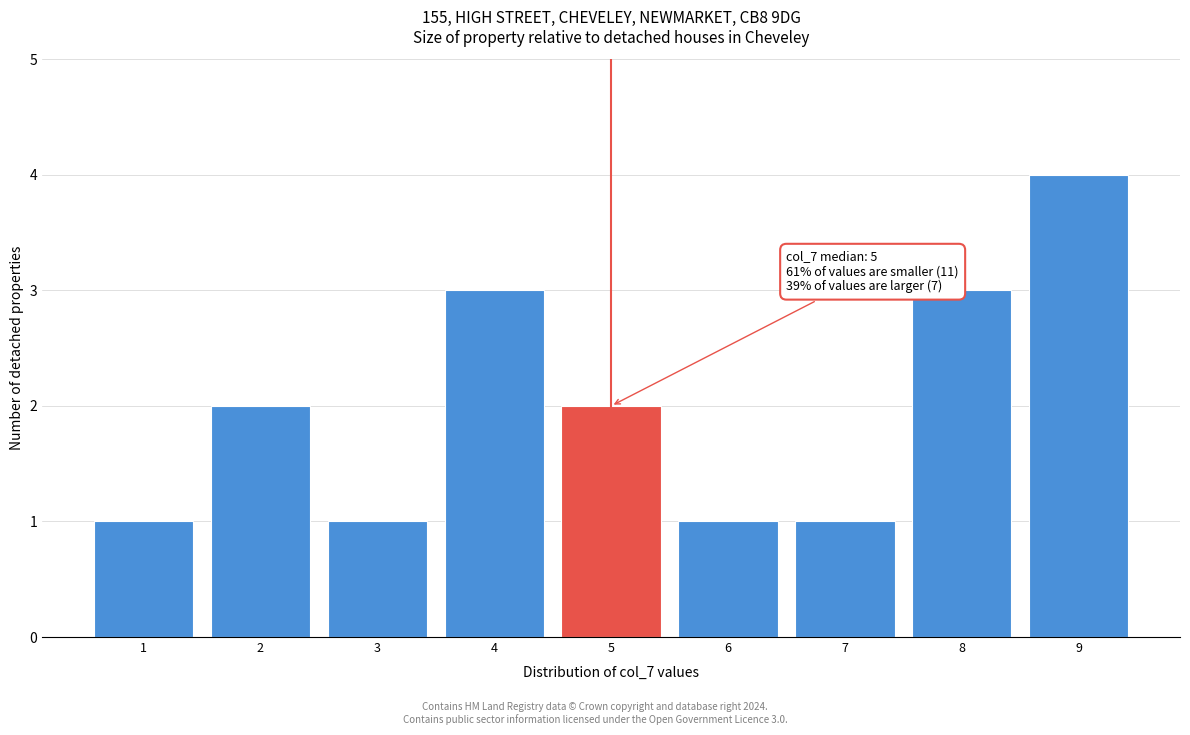

Which range on the x-axis has the tallest bar?

8.5 to 9.5